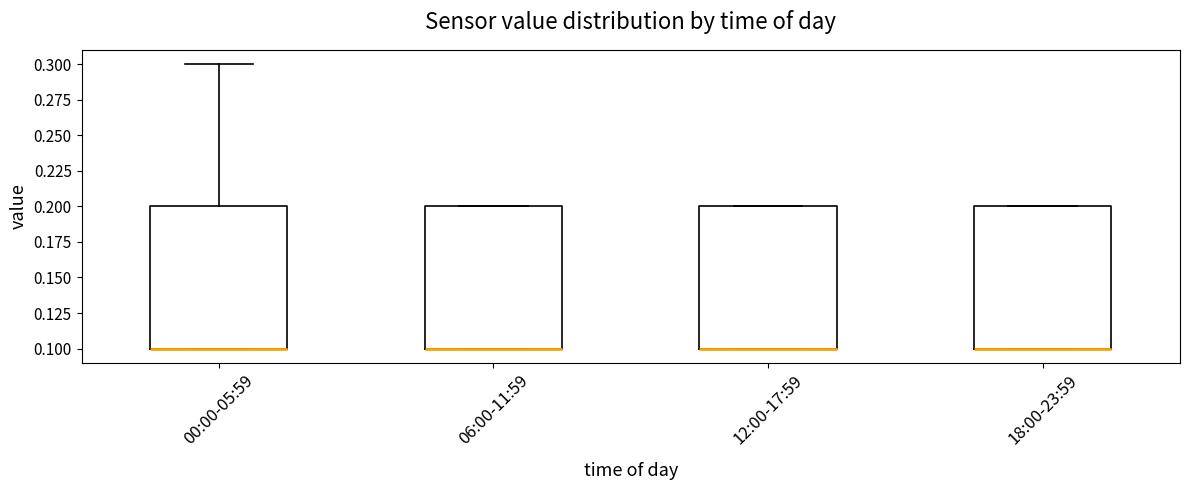

Reading left to right, read every box against the y-axis: the position of its median line, the range the box covers, and the ends of its whiskers. The values are not printed on the chart, so give them approximately, as read against the axis.

00:00-05:59: median 0.1 (drawn on the box's lower edge), box 0.1 to 0.2, whiskers 0.1 to 0.3
06:00-11:59: median 0.1 (drawn on the box's lower edge), box 0.1 to 0.2, whiskers 0.1 to 0.2
12:00-17:59: median 0.1 (drawn on the box's lower edge), box 0.1 to 0.2, whiskers 0.1 to 0.2
18:00-23:59: median 0.1 (drawn on the box's lower edge), box 0.1 to 0.2, whiskers 0.1 to 0.2